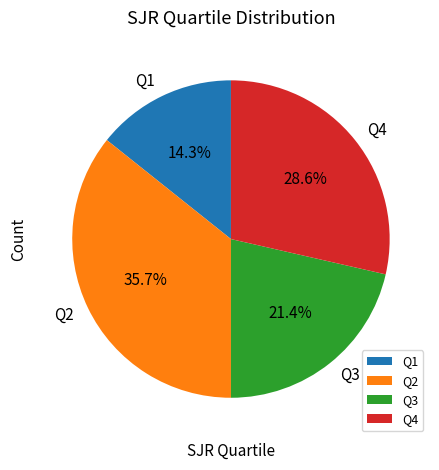

Is Q1 the majority of the pie?

No